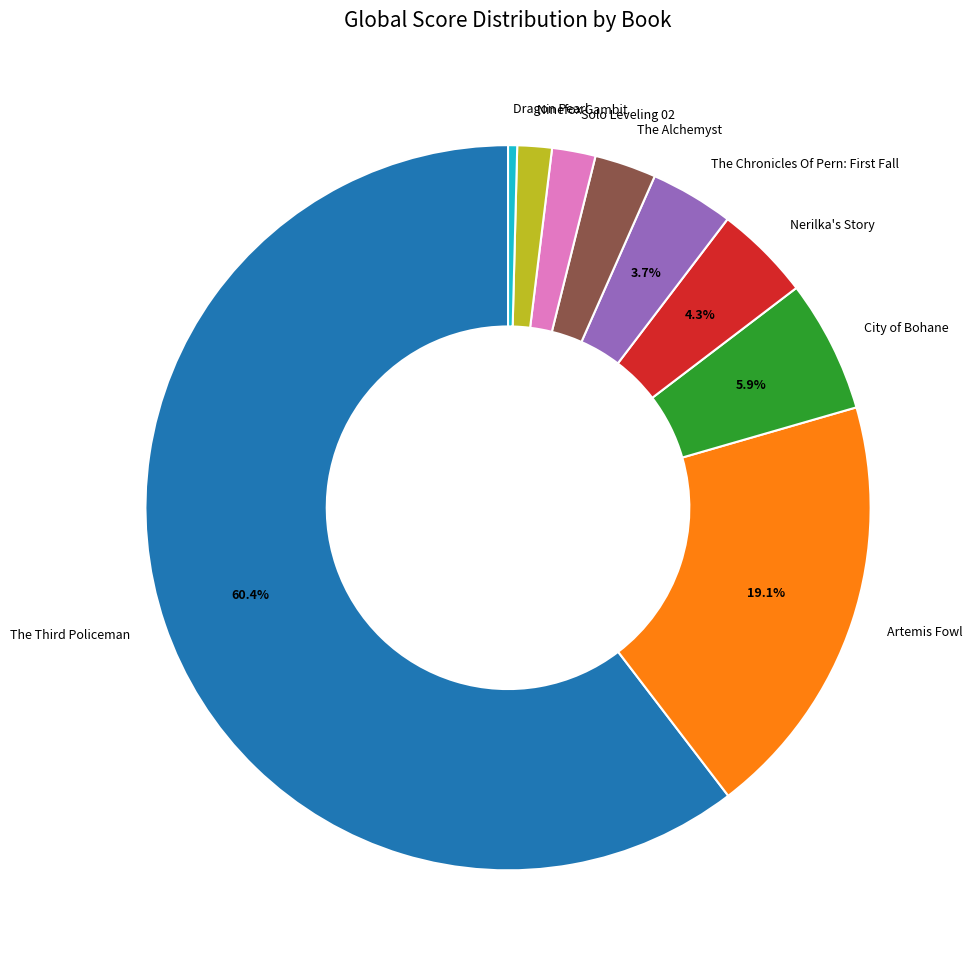

Which category accounts for the majority?

The Third Policeman